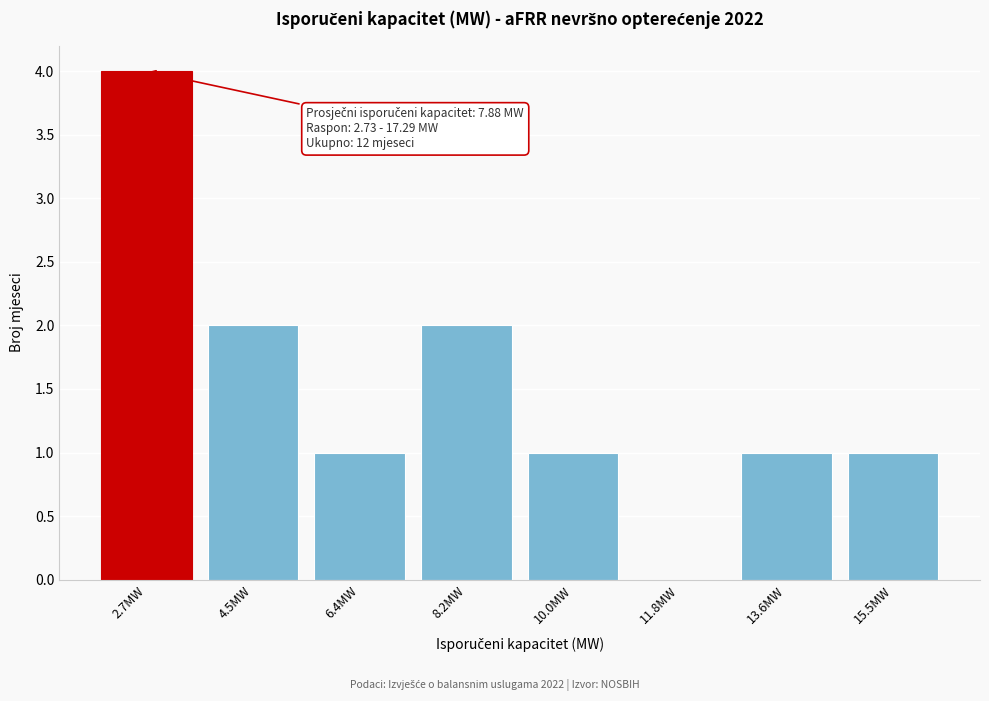

Reading right to left, list all the values displayed in this chart.

15.5MW=1	13.6MW=1	11.8MW=0	10.0MW=1	8.2MW=2	6.4MW=1	4.5MW=2	2.7MW=4